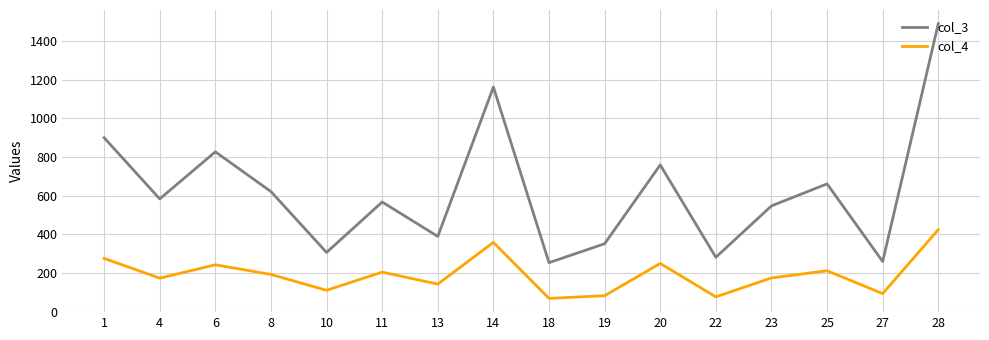

What is the approximate value of col_3 at 6, to the nearest 10?

830